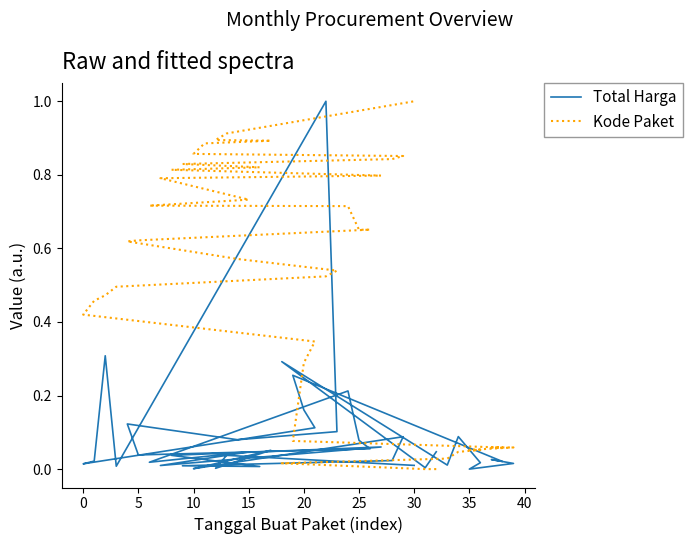

At how many categories does at least one series exceed 0?

40